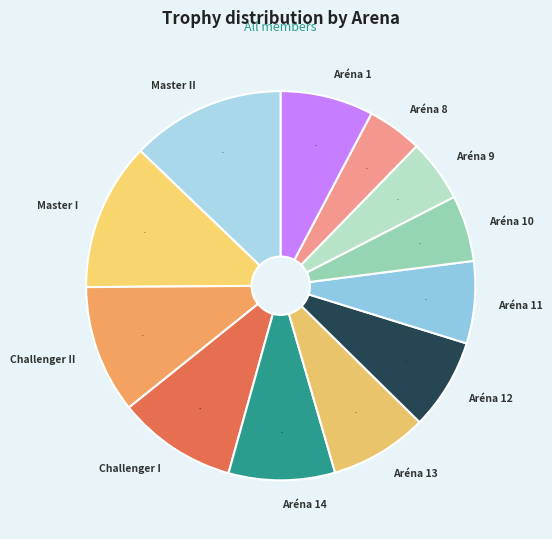

To the nearest percent, what is the difference between the largest and smallest slice percentages?

8%